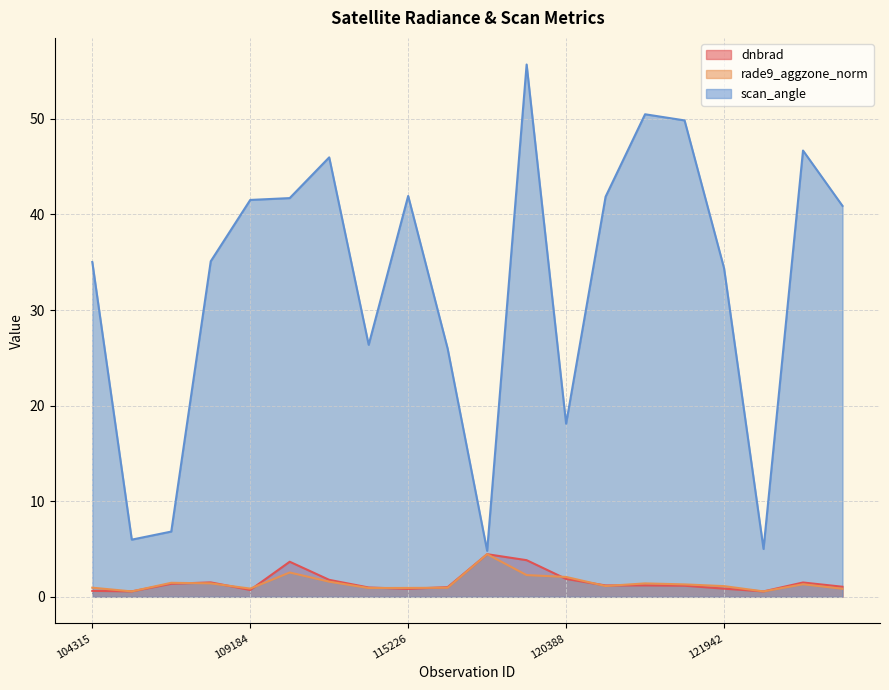

The rade9_aggzone_norm series shows 1.5 at 107081. True or false?

True